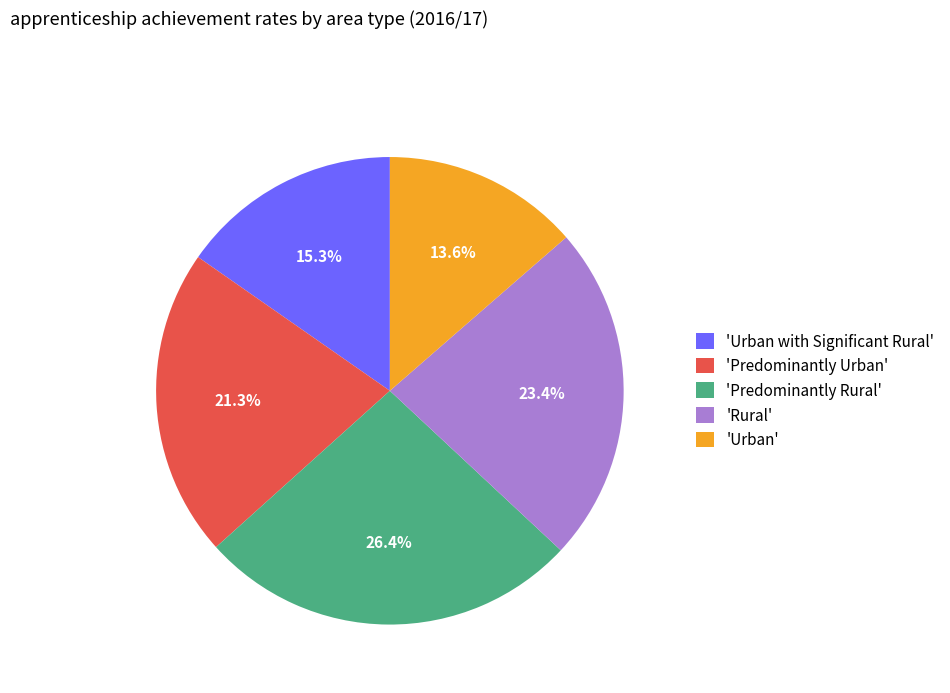

Rank the categories by value from highest to lowest.

'Predominantly Rural', 'Rural', 'Predominantly Urban', 'Urban with Significant Rural', 'Urban'